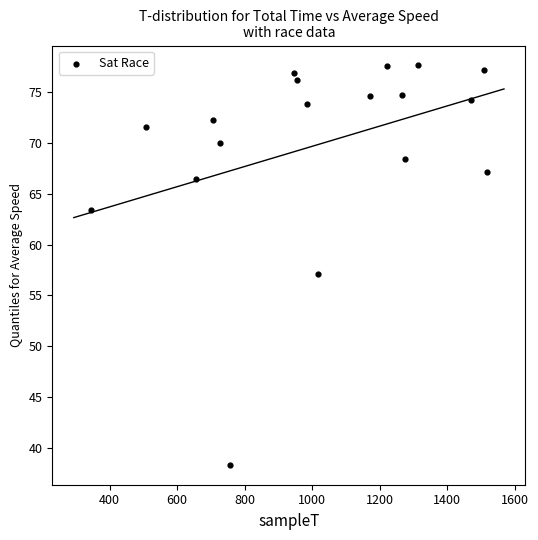

What is the range of Y values (max minus min)?

39.2